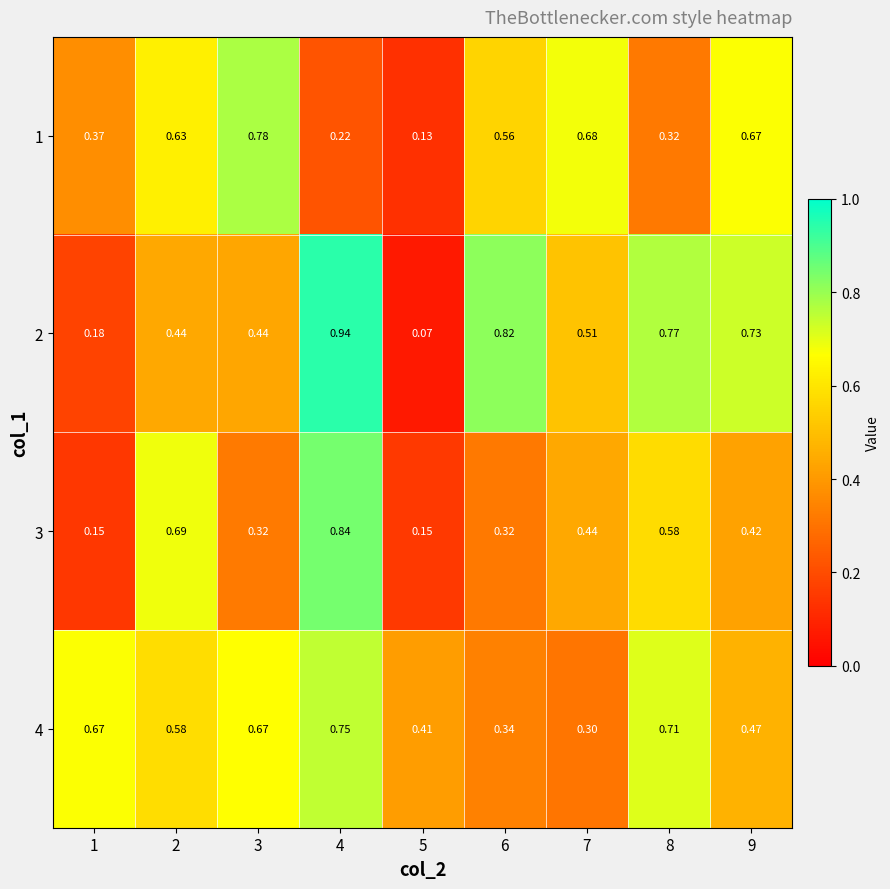

Is the value of 1 at 9 greater than the value of 3 at 1?

Yes